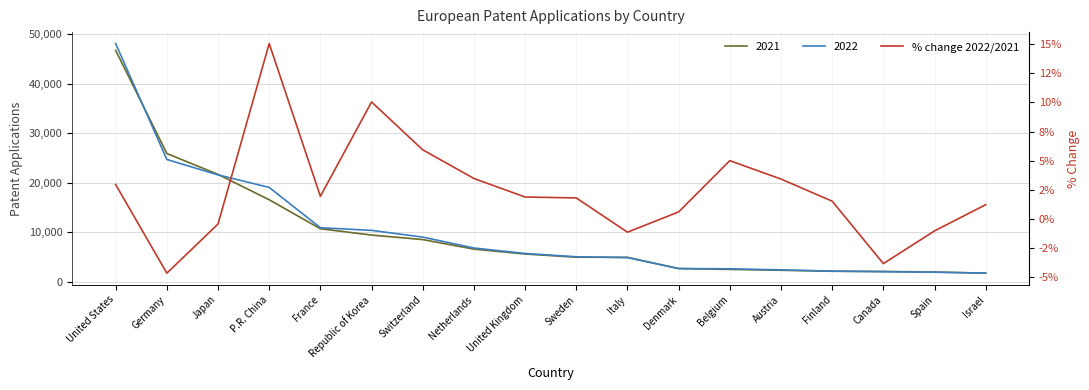

What is the difference between the maximum and second lowest values?

18.9